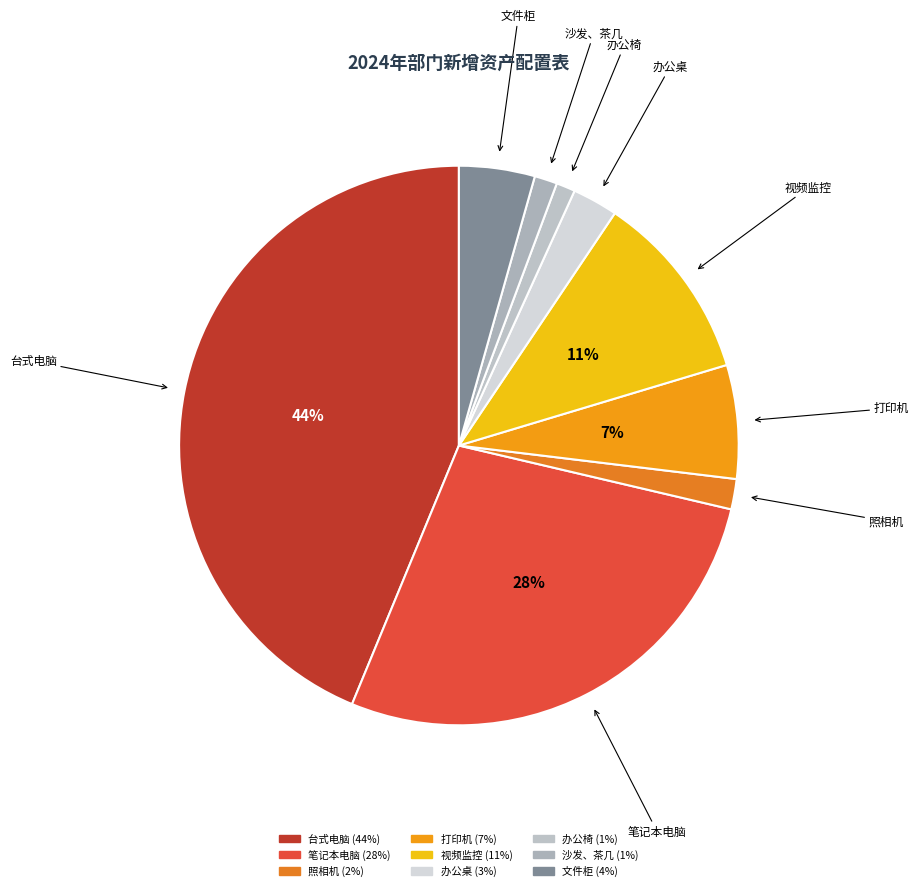

Is there any slice that represents more than half of the pie?

No